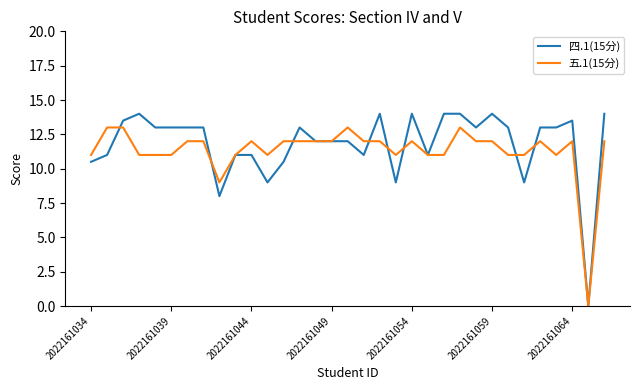

Which series has the widest spread of values?

四.1(15分)